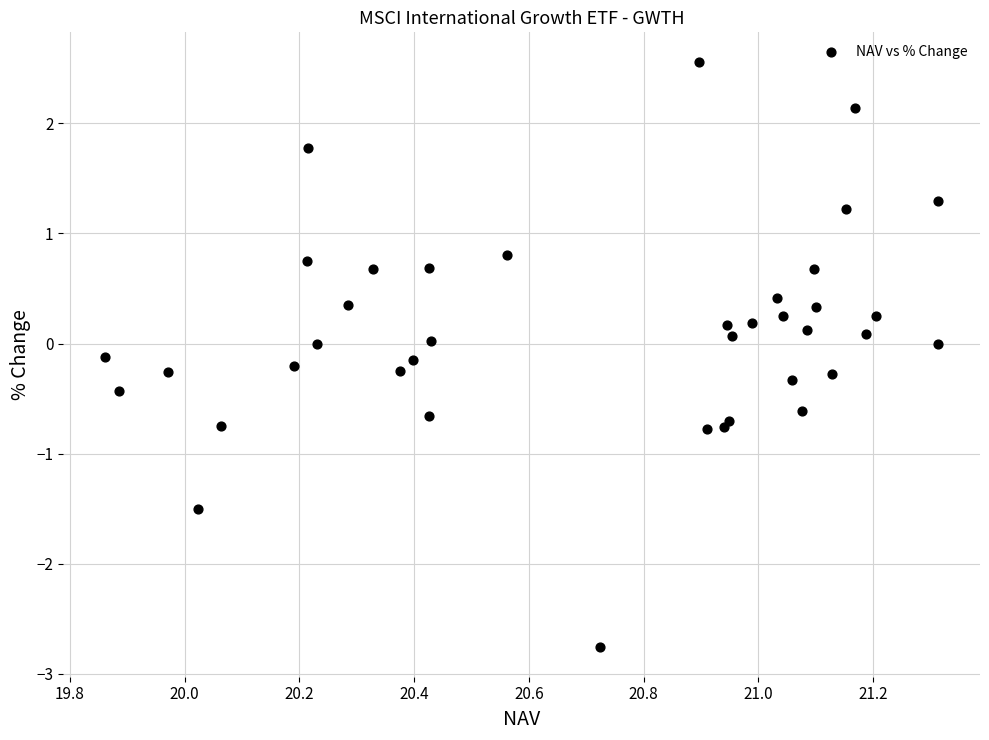

What is the range of X values (max minus min)?

1.5